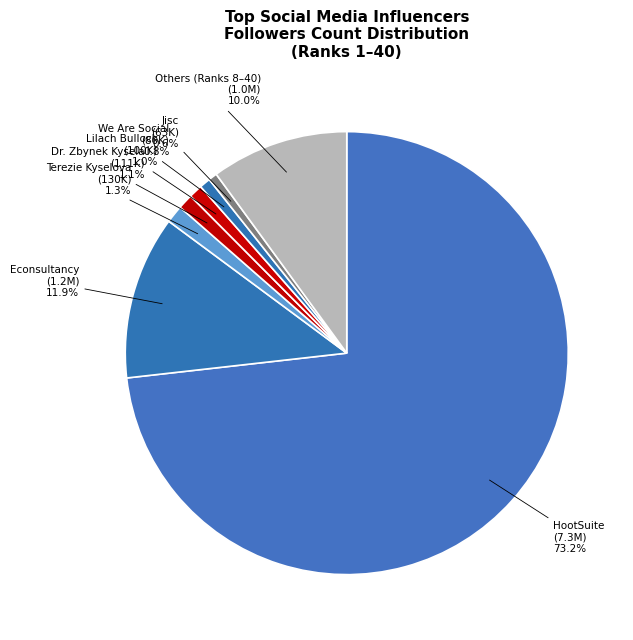

How much of the chart is everything except Jisc?

99.4%